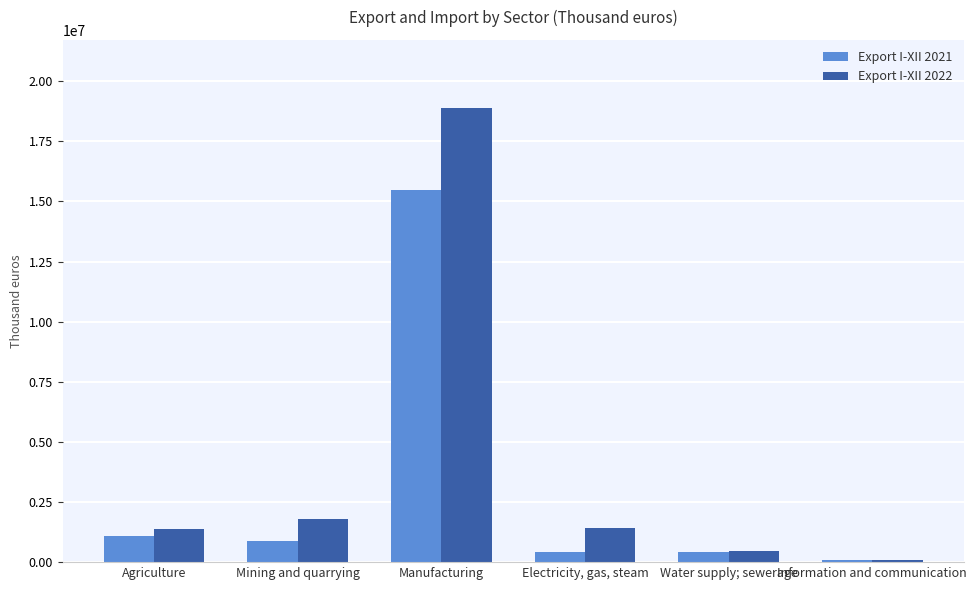

What is the value of the Export I-XII 2022 bar at the 2nd from the left?

1784293